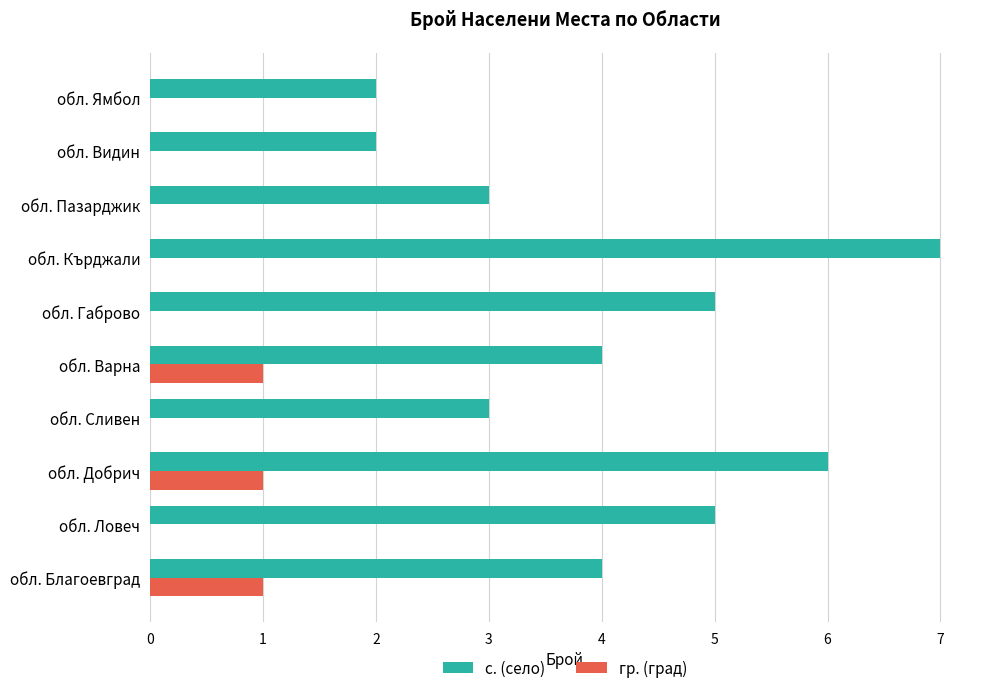

At which label does с. (село) reach its peak?

обл. Кърджали